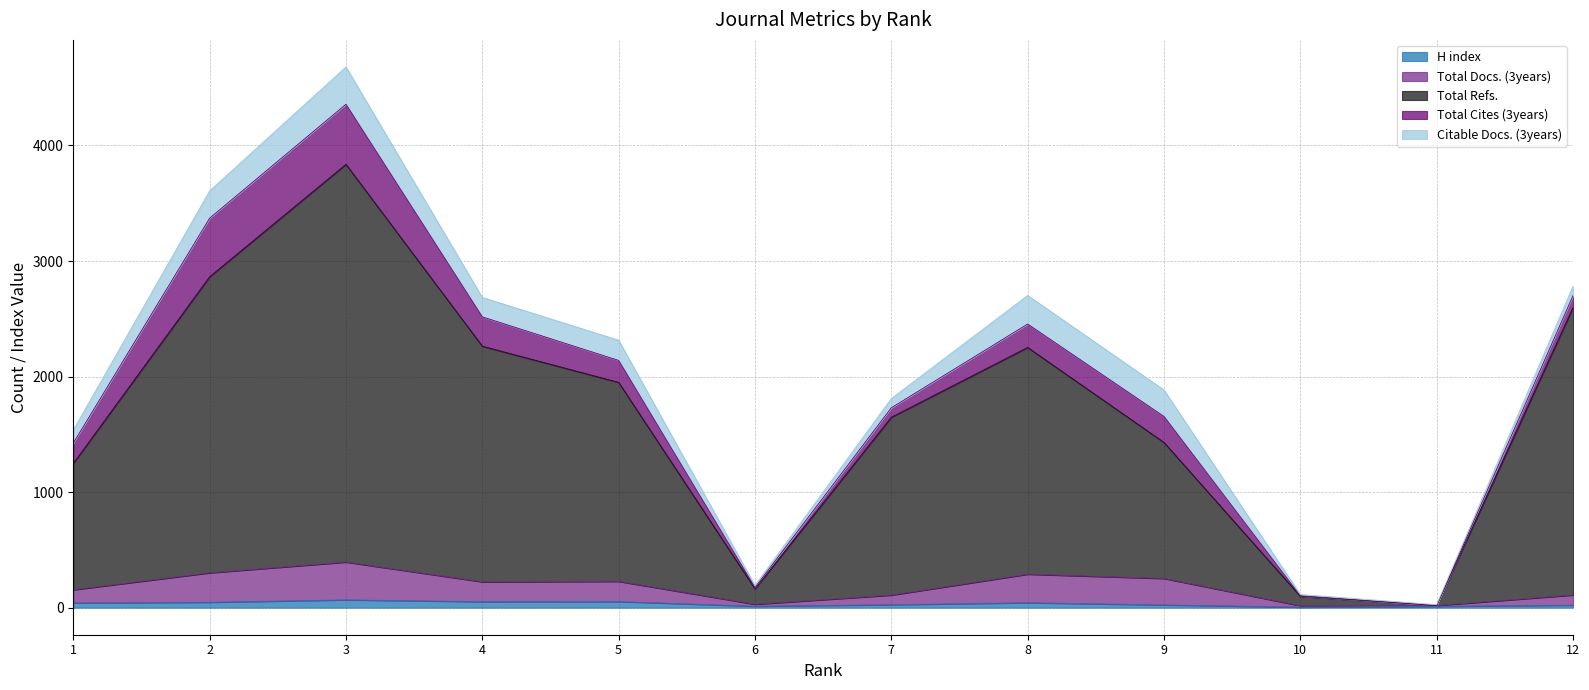

Does the chart display data point markers on the line(s)?

No